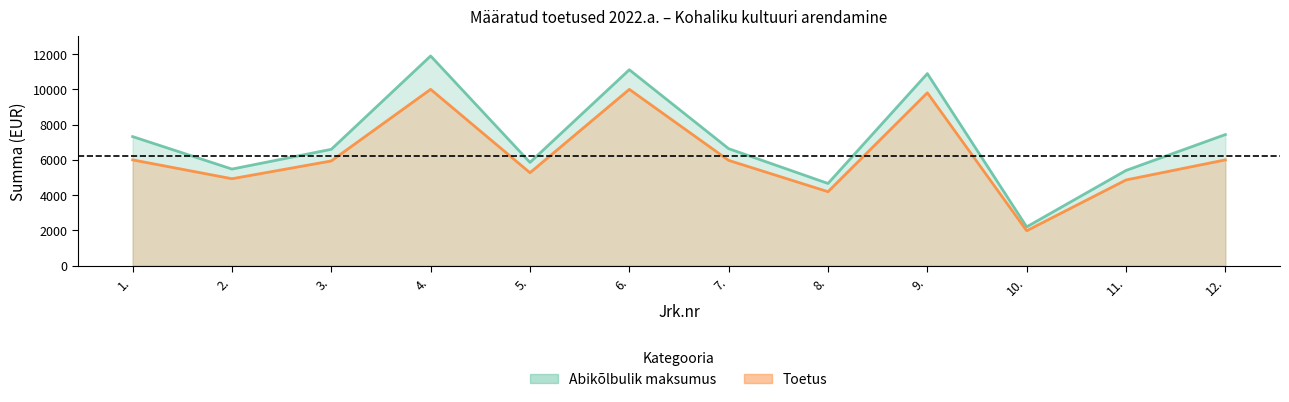

True or false: Toetus and Abikõlbulik maksumus cross at least once.

False